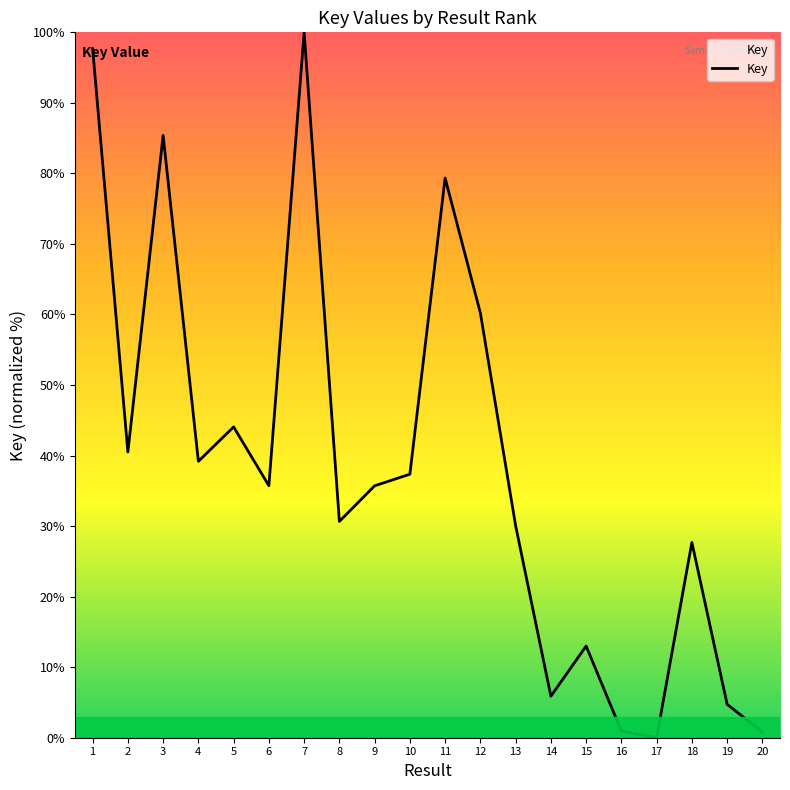

True or false: the data has more than 2 interior local peaks.

True